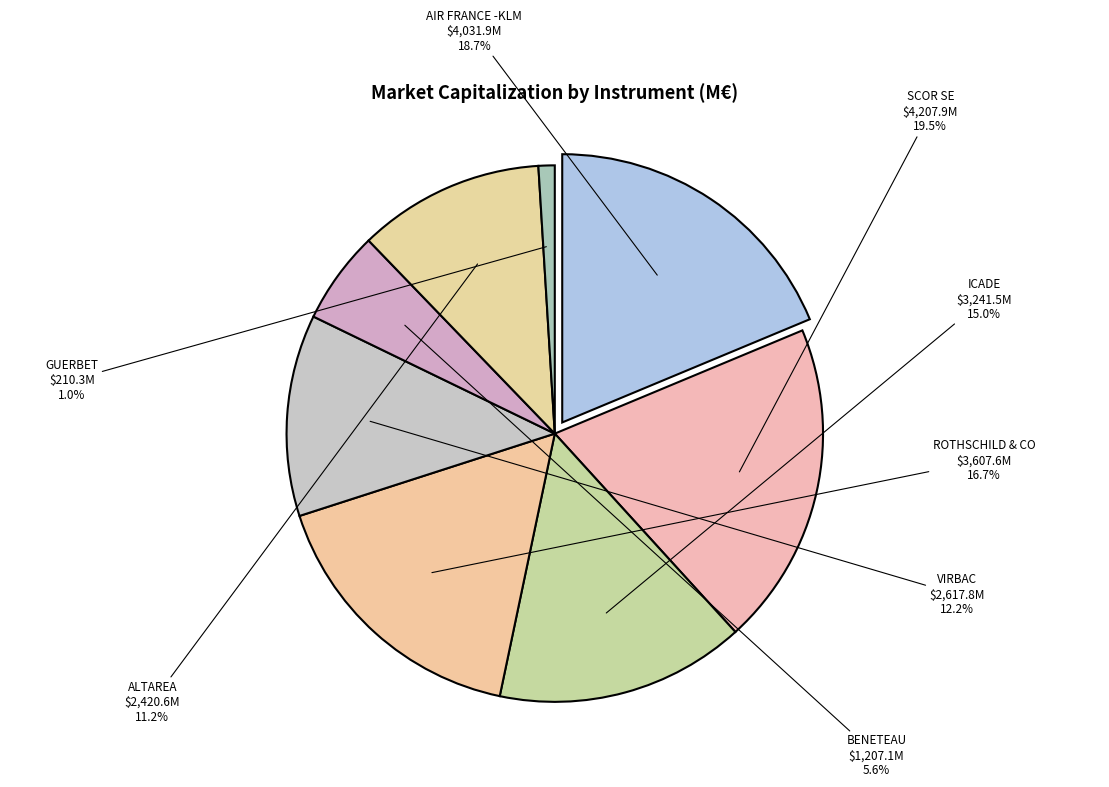

To the nearest percent, what is the combined percentage of BENETEAU and ALTAREA?

17%